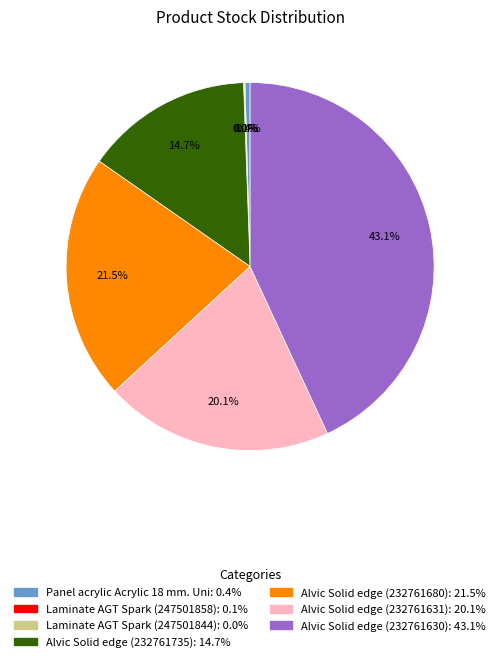

Does Alvic Solid edge (232761630) represent more than half of the total?

No